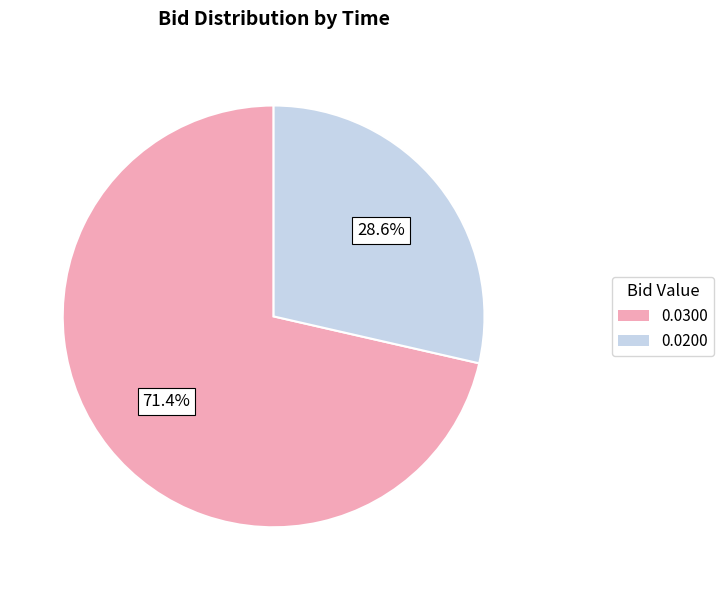

Does any single category account for the majority?

Yes